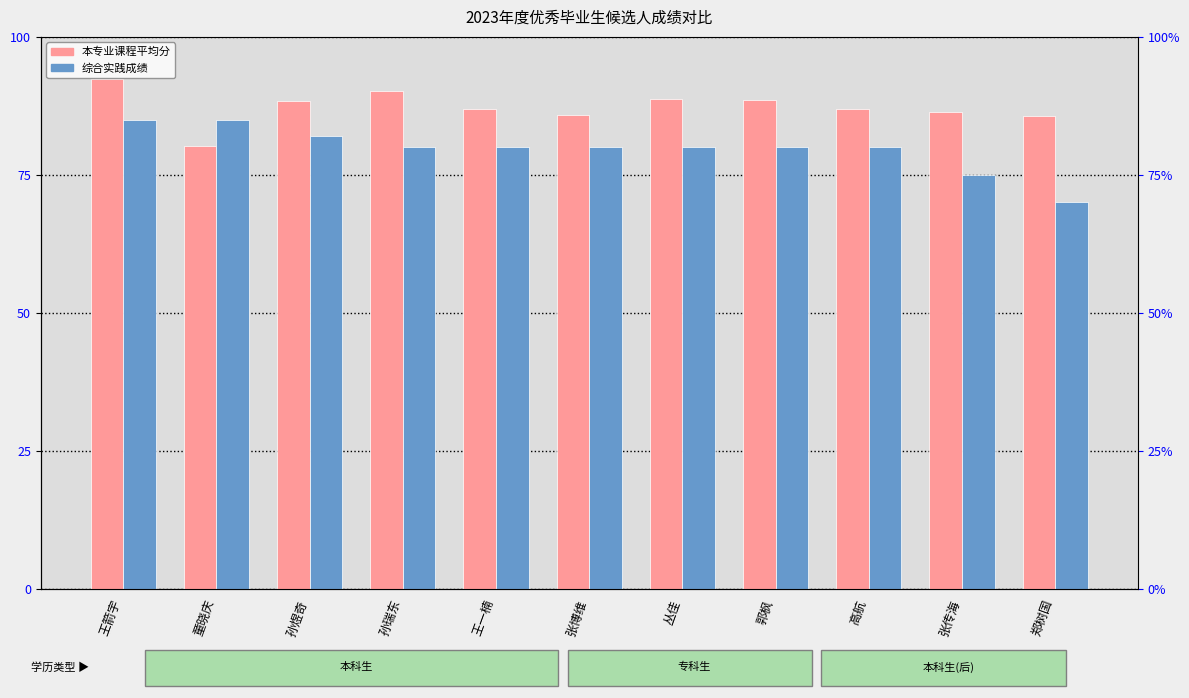

The value of 本专业课程平均分 at 王一楠 is 86.9. True or false?

True